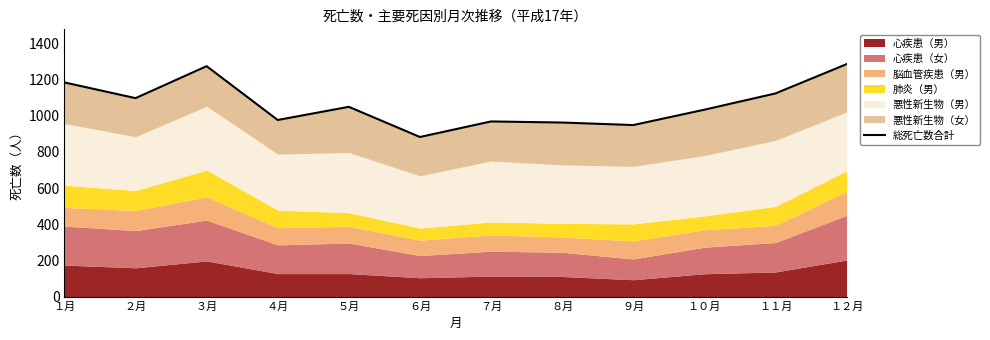

Where is the first local maximum?

３月